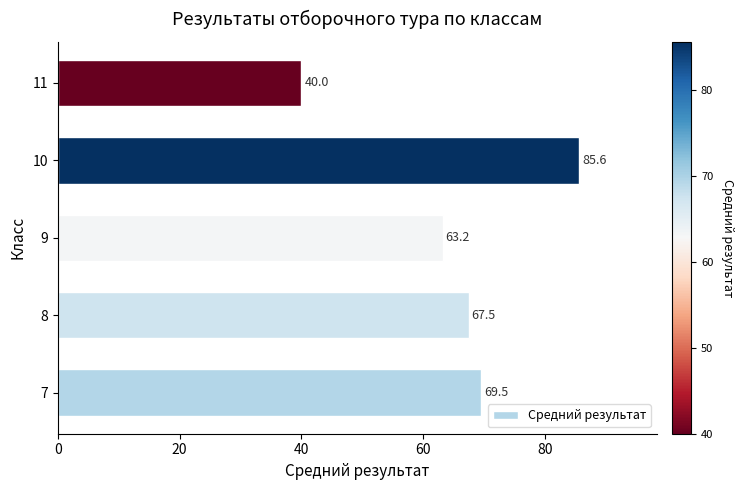

Rank the categories by value from lowest to highest.

11, 9, 8, 7, 10